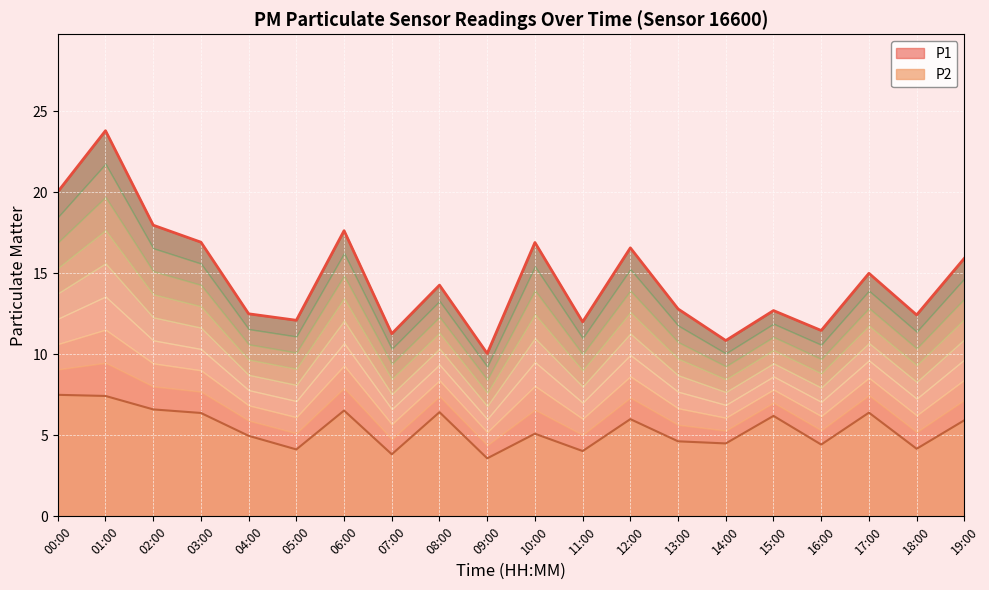

At which label does P2 first exceed 5?

00:00